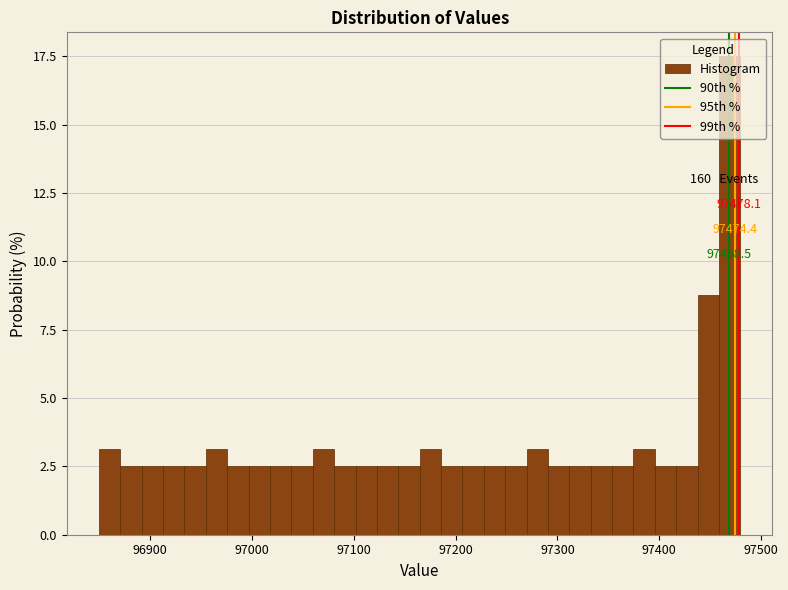

Around what value on the x-axis is the tallest bar? Give the approximate position of its centre, as read against the axis.

97470